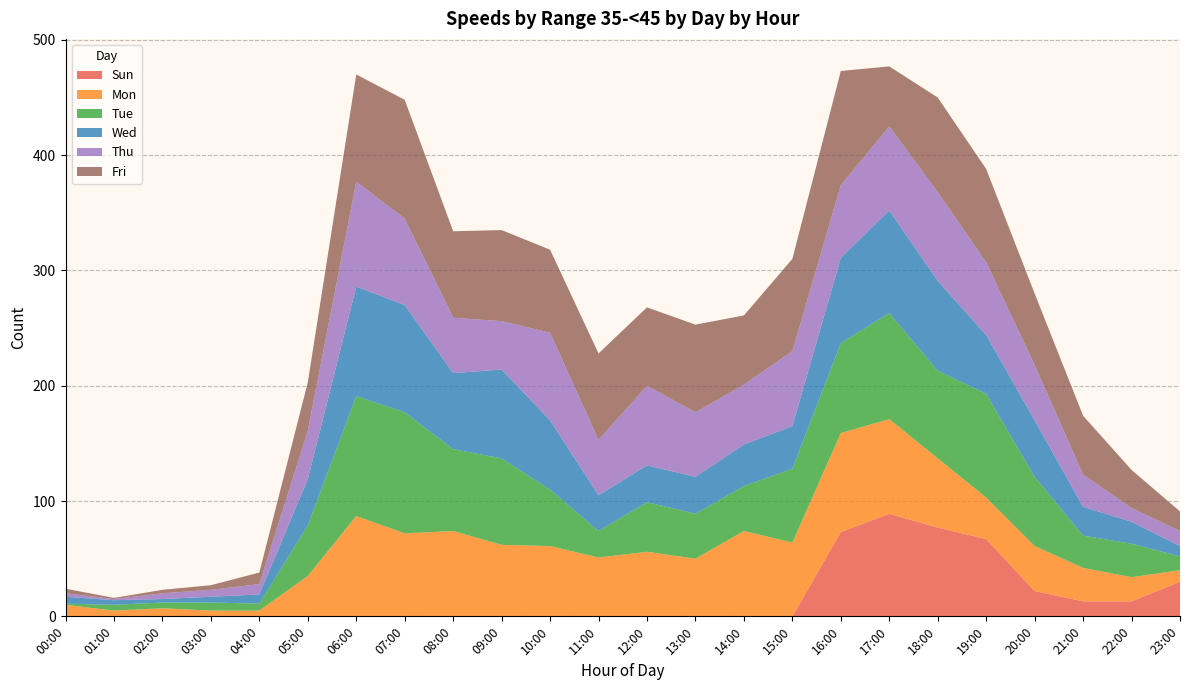

Reading left to right, what are all the values shown in this chart?

Sun: 00:00=0	01:00=0	02:00=0	03:00=0	04:00=0	05:00=0	06:00=0	07:00=0	08:00=0	09:00=0	10:00=0	11:00=0	12:00=0	13:00=0	14:00=0	15:00=0	16:00=73	17:00=89	18:00=77	19:00=67	20:00=22	21:00=13	22:00=13	23:00=30
Mon: 00:00=10	01:00=5	02:00=7	03:00=5	04:00=5	05:00=35	06:00=87	07:00=72	08:00=74	09:00=62	10:00=61	11:00=51	12:00=56	13:00=50	14:00=74	15:00=64	16:00=86	17:00=82	18:00=60	19:00=36	20:00=39	21:00=29	22:00=21	23:00=10
Tue: 00:00=1	01:00=5	02:00=5	03:00=7	04:00=6	05:00=44	06:00=104	07:00=105	08:00=71	09:00=75	10:00=49	11:00=23	12:00=43	13:00=39	14:00=39	15:00=64	16:00=78	17:00=92	18:00=76	19:00=90	20:00=60	21:00=28	22:00=29	23:00=12
Wed: 00:00=6	01:00=4	02:00=3	03:00=5	04:00=8	05:00=40	06:00=95	07:00=93	08:00=66	09:00=77	10:00=60	11:00=31	12:00=32	13:00=32	14:00=36	15:00=37	16:00=74	17:00=89	18:00=78	19:00=51	20:00=49	21:00=25	22:00=19	23:00=9
Thu: 00:00=3	01:00=1	02:00=5	03:00=6	04:00=9	05:00=42	06:00=91	07:00=75	08:00=48	09:00=42	10:00=76	11:00=48	12:00=69	13:00=56	14:00=52	15:00=65	16:00=63	17:00=73	18:00=77	19:00=63	20:00=48	21:00=28	22:00=12	23:00=13
Fri: 00:00=4	01:00=1	02:00=3	03:00=4	04:00=10	05:00=42	06:00=93	07:00=103	08:00=75	09:00=79	10:00=72	11:00=75	12:00=68	13:00=76	14:00=60	15:00=80	16:00=99	17:00=52	18:00=82	19:00=81	20:00=62	21:00=51	22:00=33	23:00=17